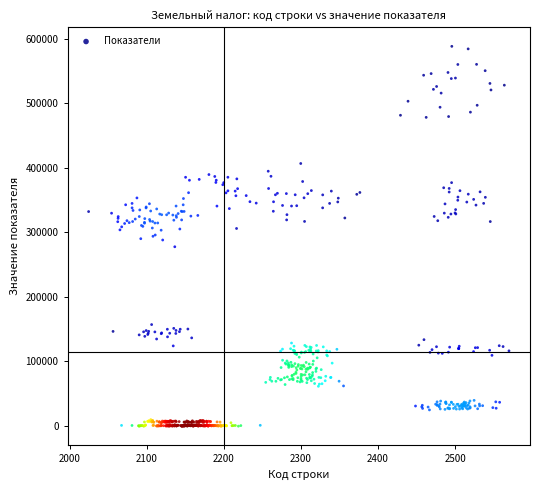

What is the range of X values (max minus min)?

545.3